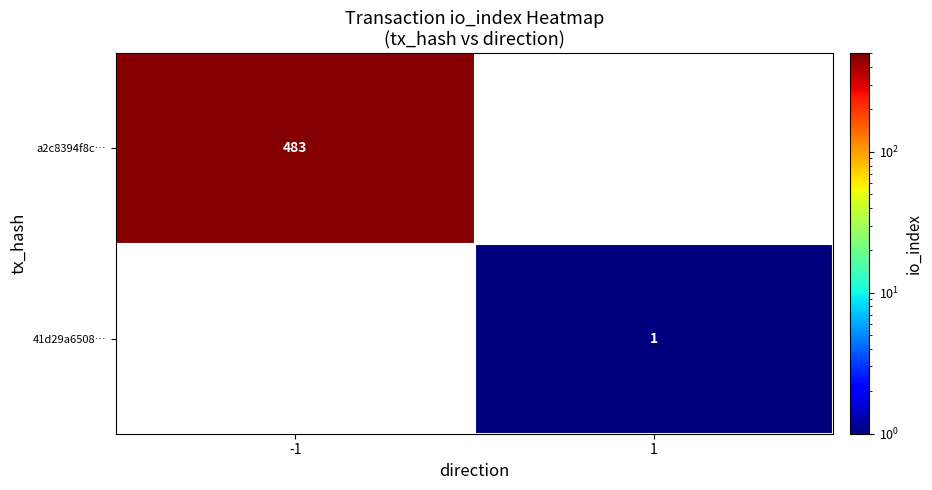

True or false: 41d29a6508… has a value of 1 at 1.

True